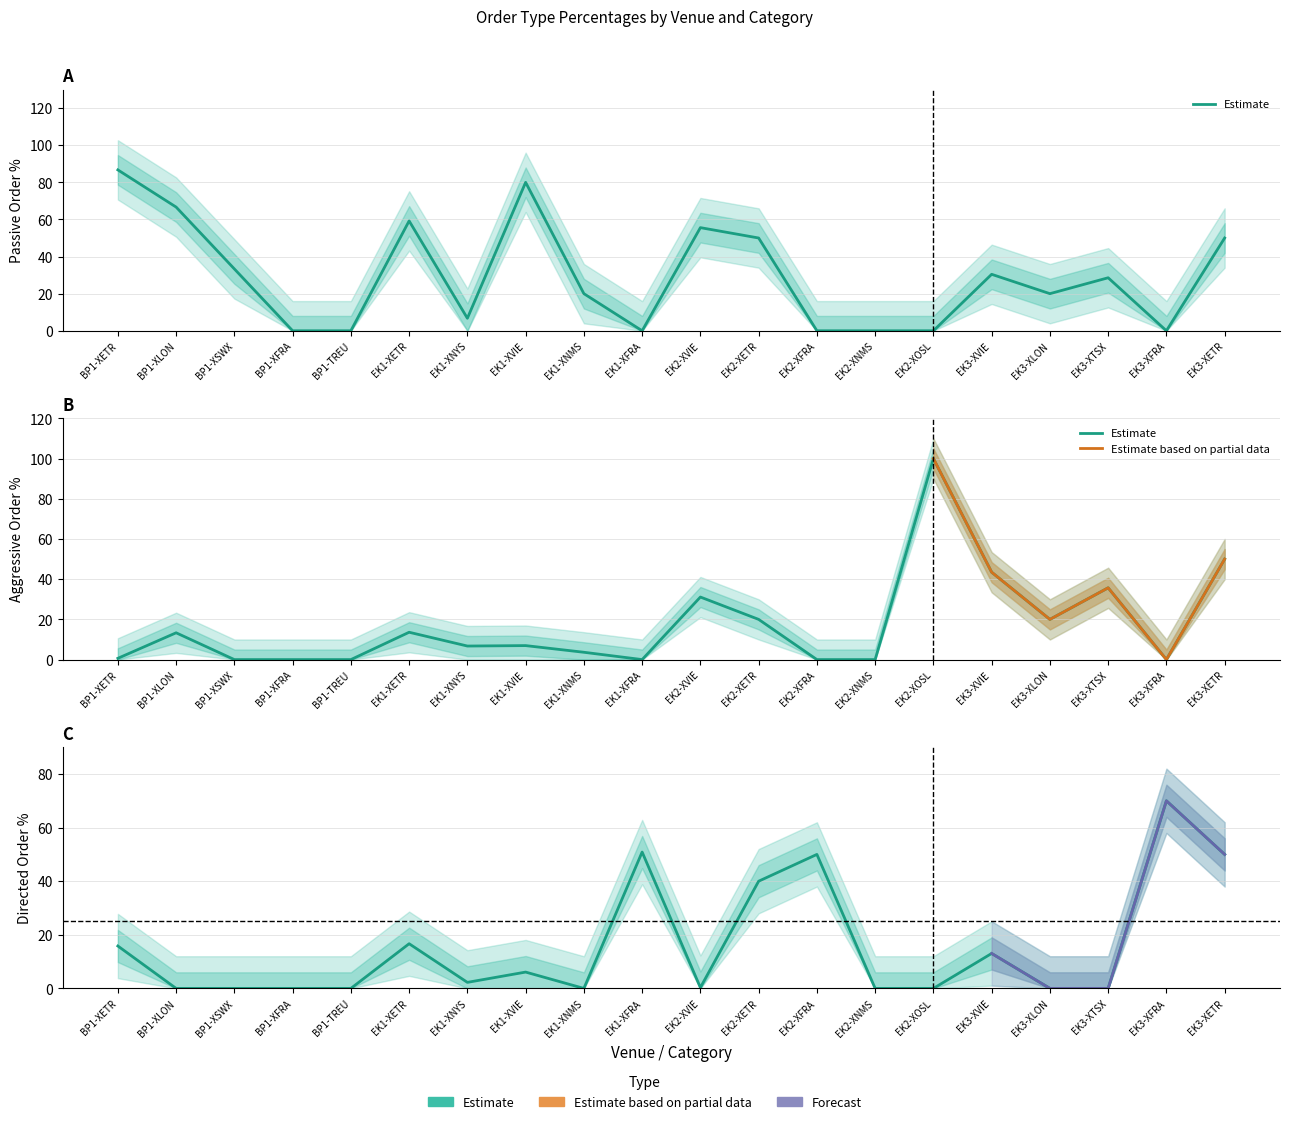

What is the difference between the maximum and minimum values in the directed series?

70.0